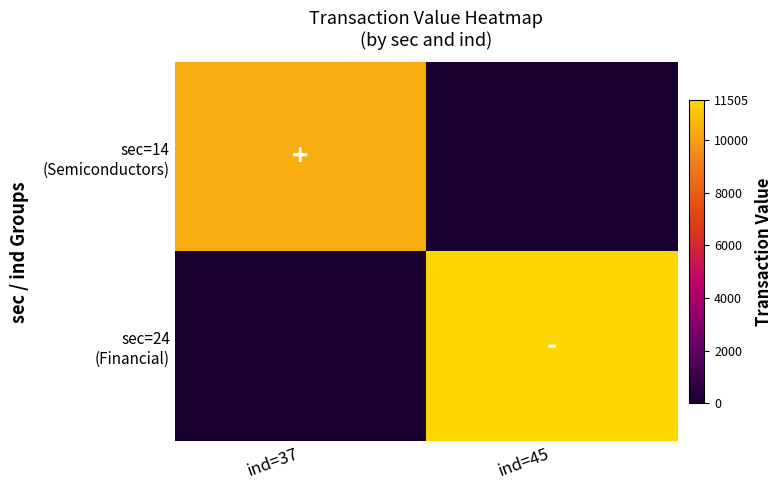

Count the number of categories in the chart.

2